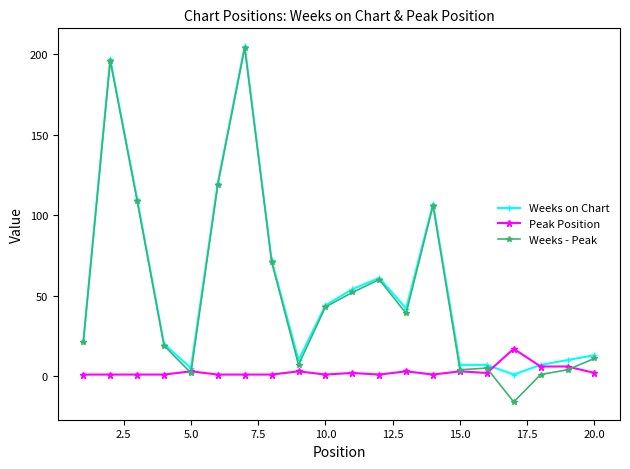

Which series has the widest spread of values?

Weeks - Peak